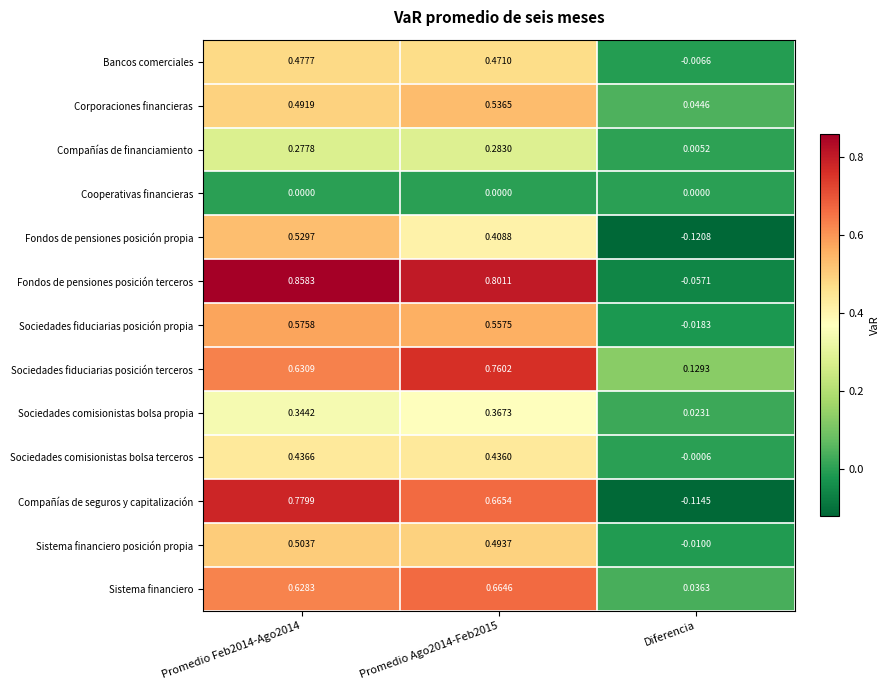

At how many categories does at least one series exceed 0?

3